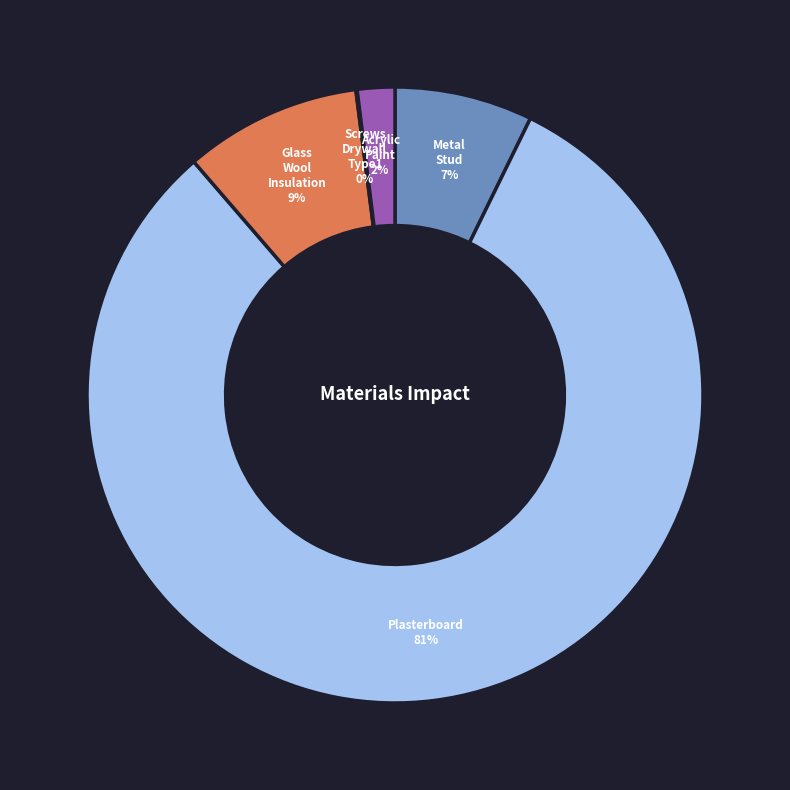

To the nearest percent, what is the average slice percentage?

20%